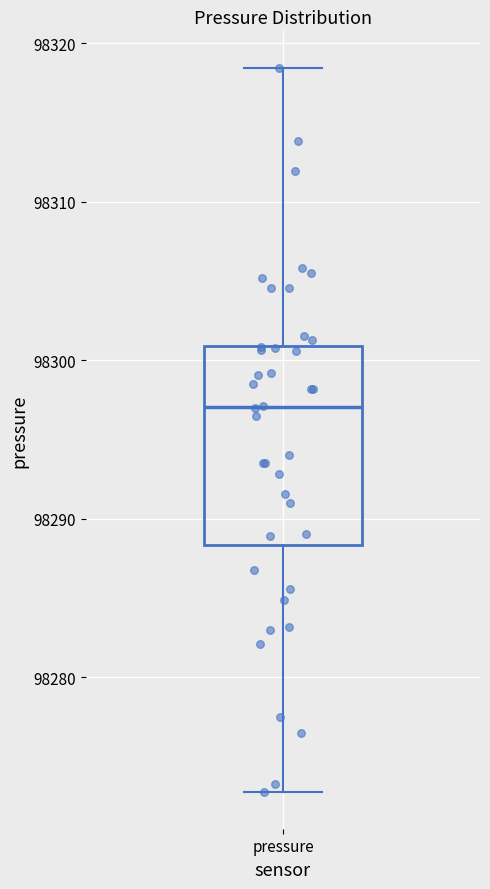

Transcribe this box plot: give where the median line is, the range the box spans, and where the two whiskers end, as read against the y-axis. The values are not printed on the chart, so give them approximately, as read against the axis.

median 98297, box 98288 to 98301, whiskers 98273 to 98318